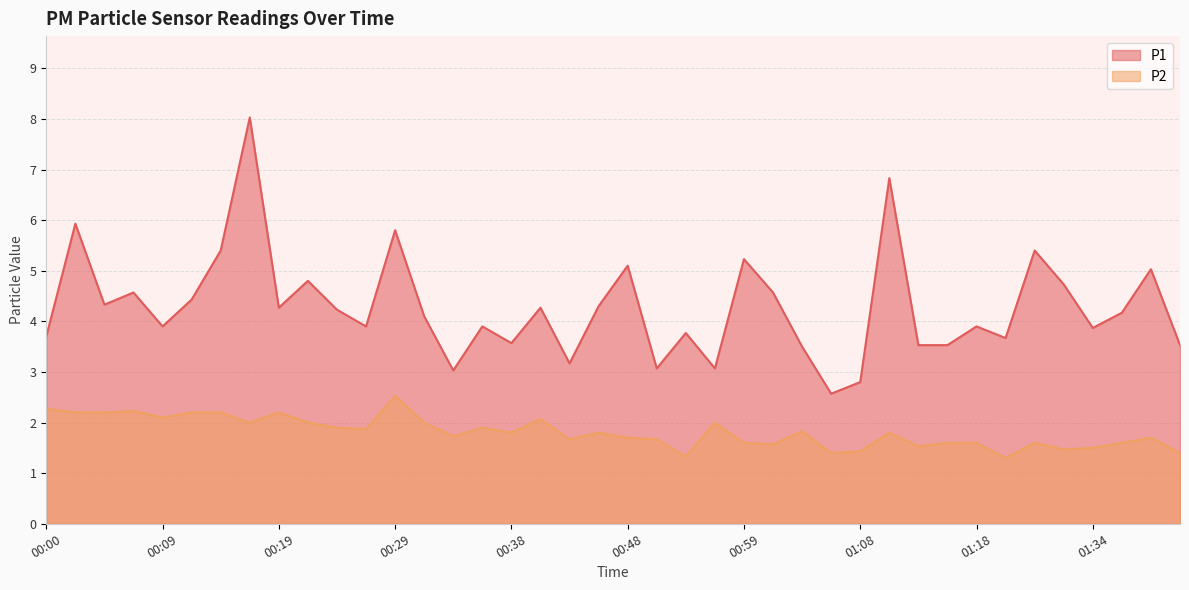

List the series in order of their overall mean, highest first.

P1, P2